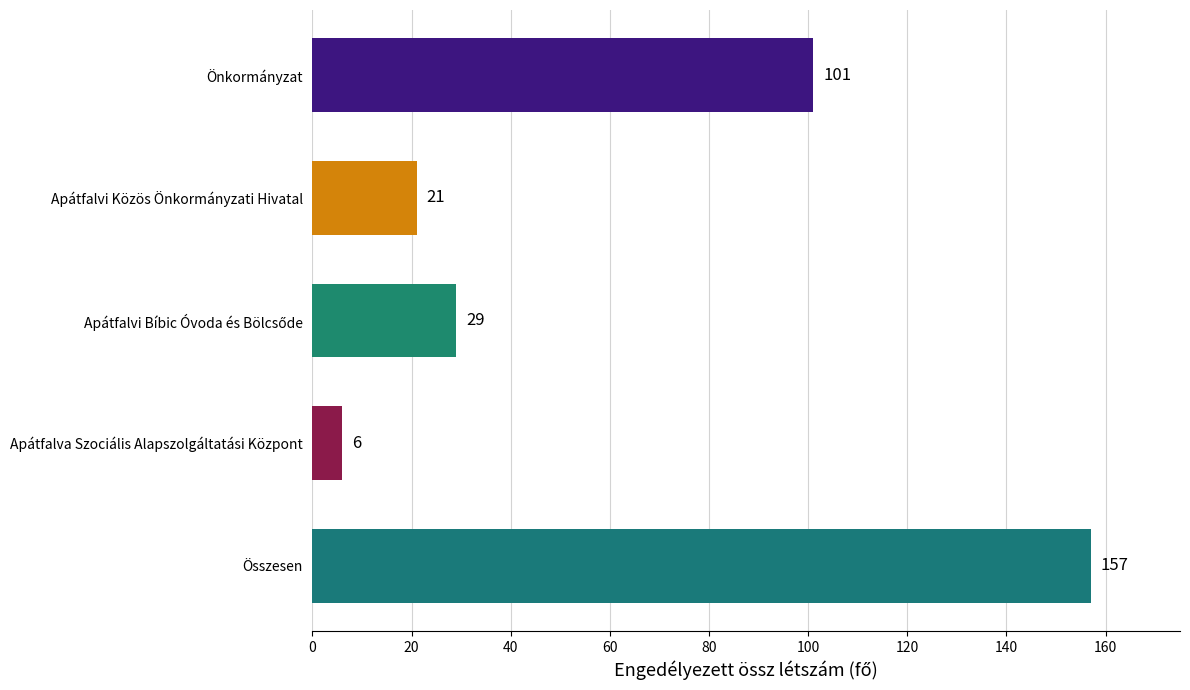

True or false: the data shows 8 at Apátfalvi Közös Önkormányzati Hivatal.

False